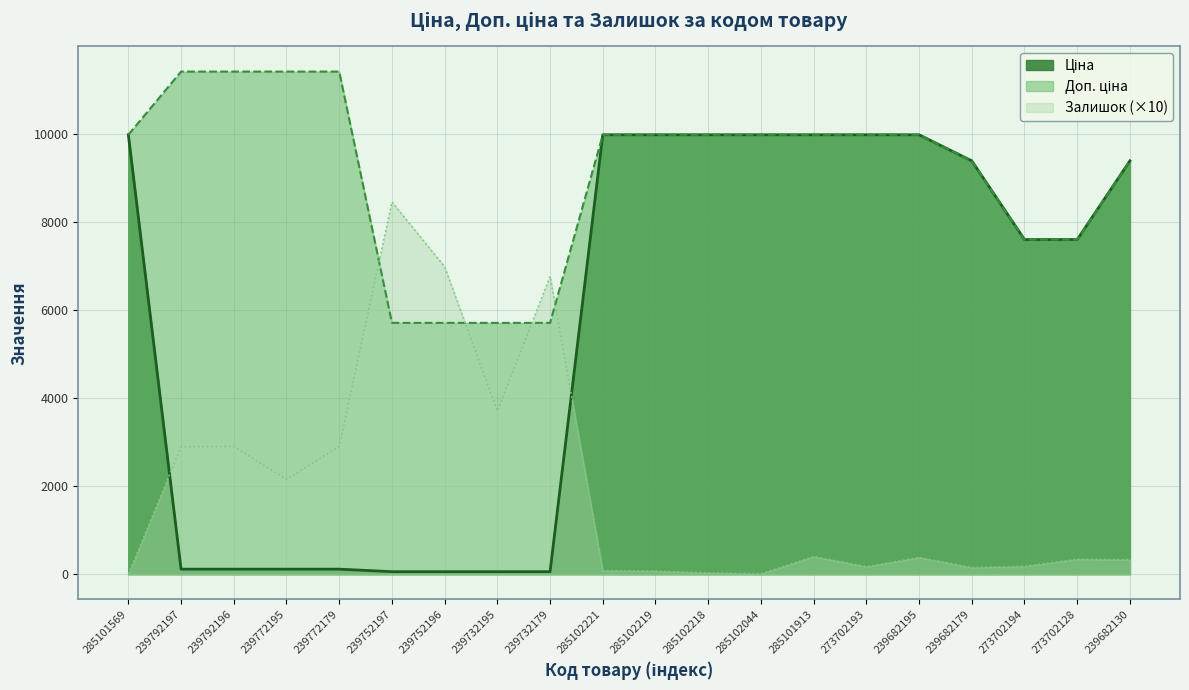

What is the greatest value displayed?

11410.0